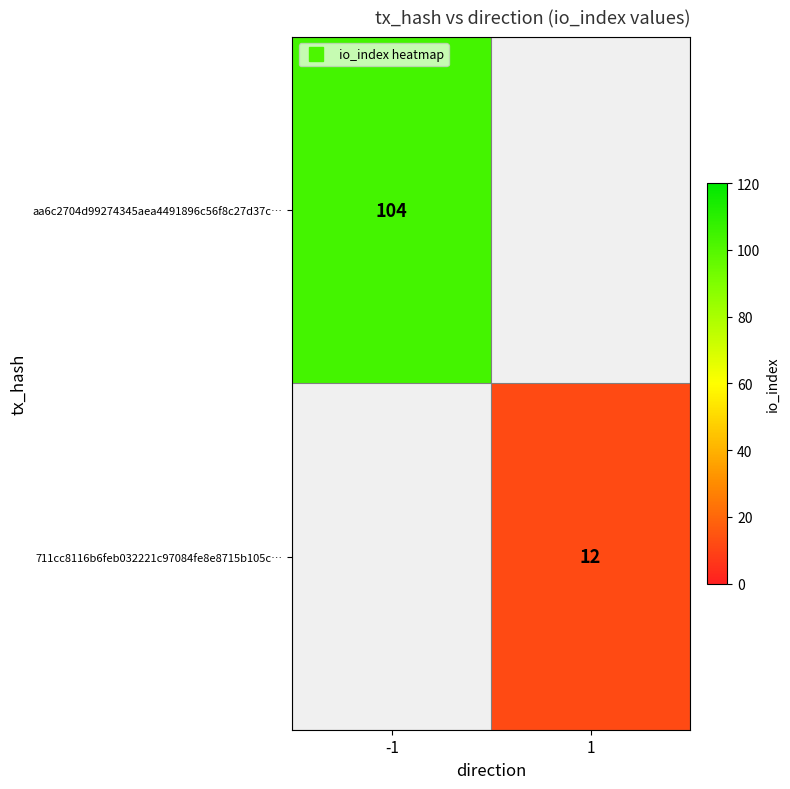

Rank the series by their average value, from highest to lowest.

aa6c2704d99274345aea4491896c56f8c27d37c…, 711cc8116b6feb032221c97084fe8e8715b105c…